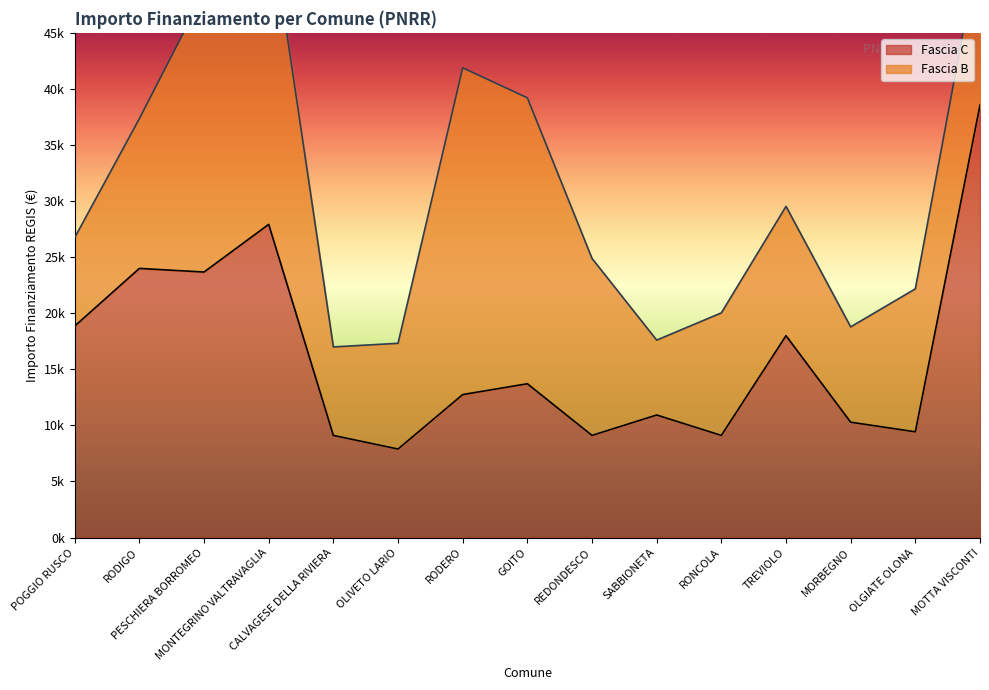

What position from the left is TREVIOLO?

12